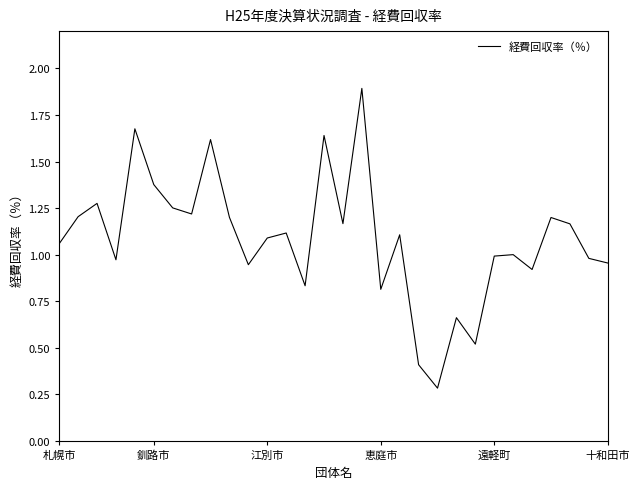

What is the maximum value shown in the chart?

1.9